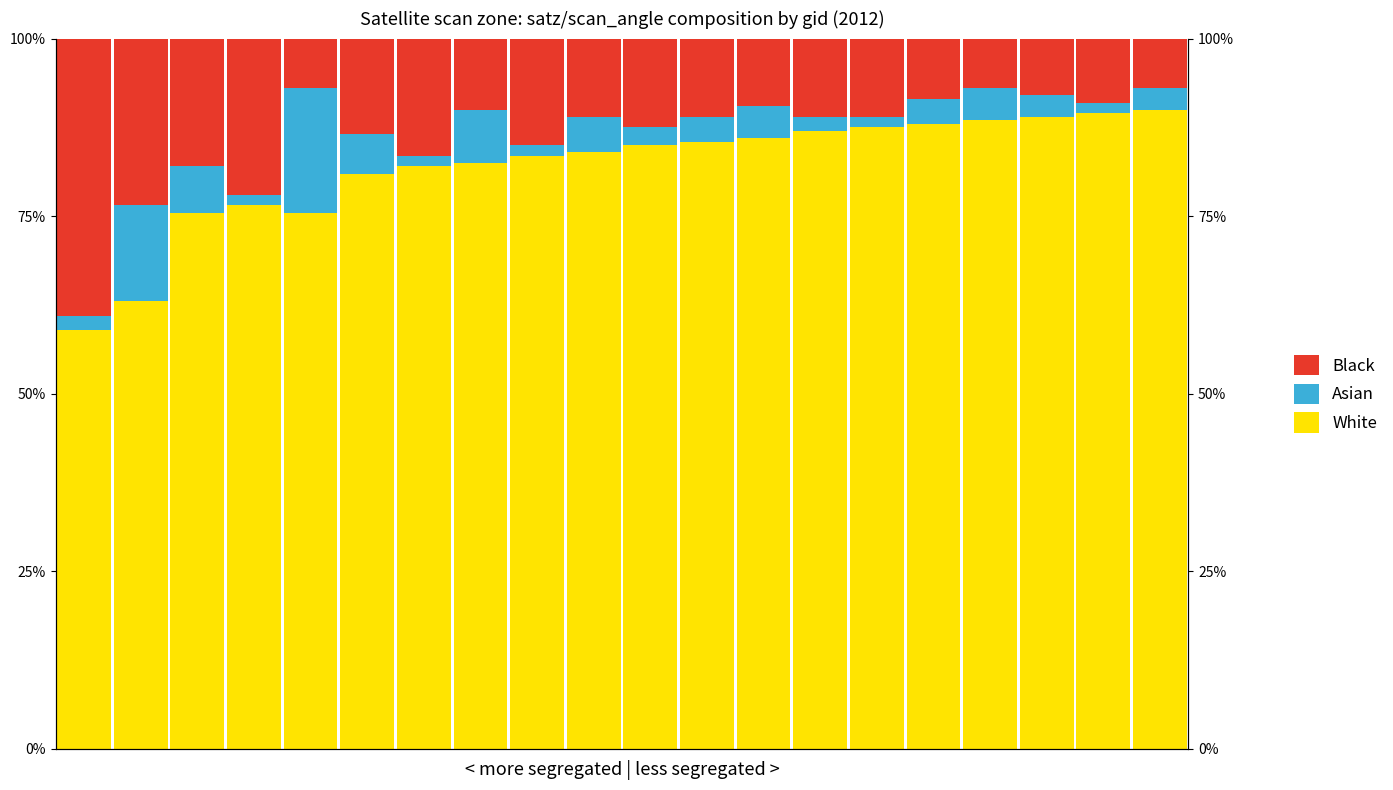

The Asian series shows 2.0 at 0. True or false?

True